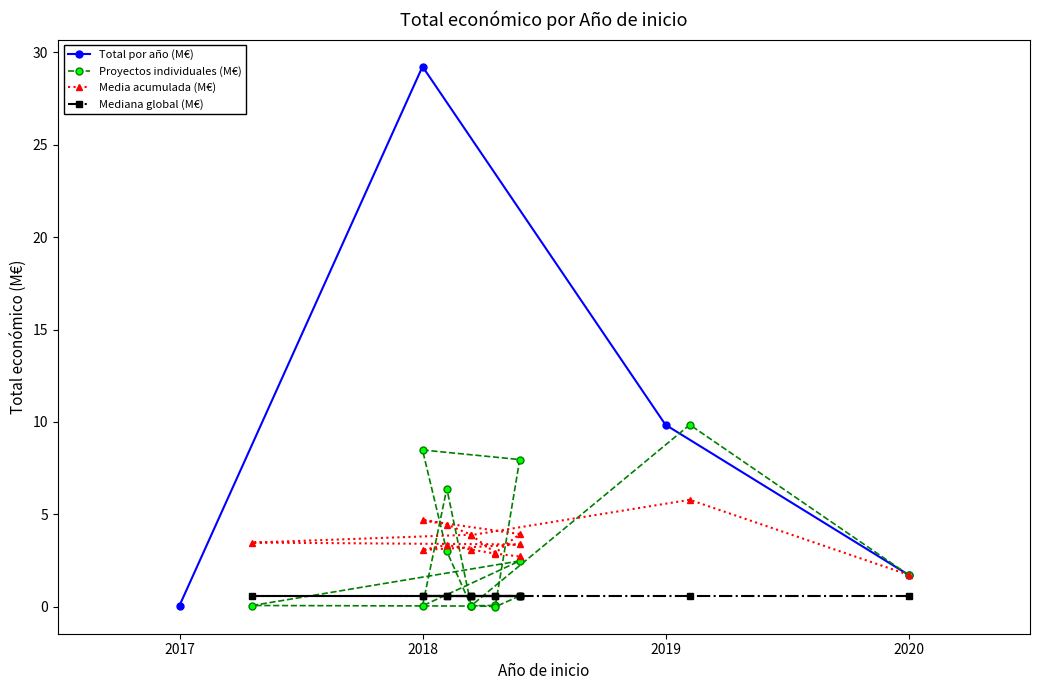

The Total por año (M€) series shows 29.2 at 2018. True or false?

True